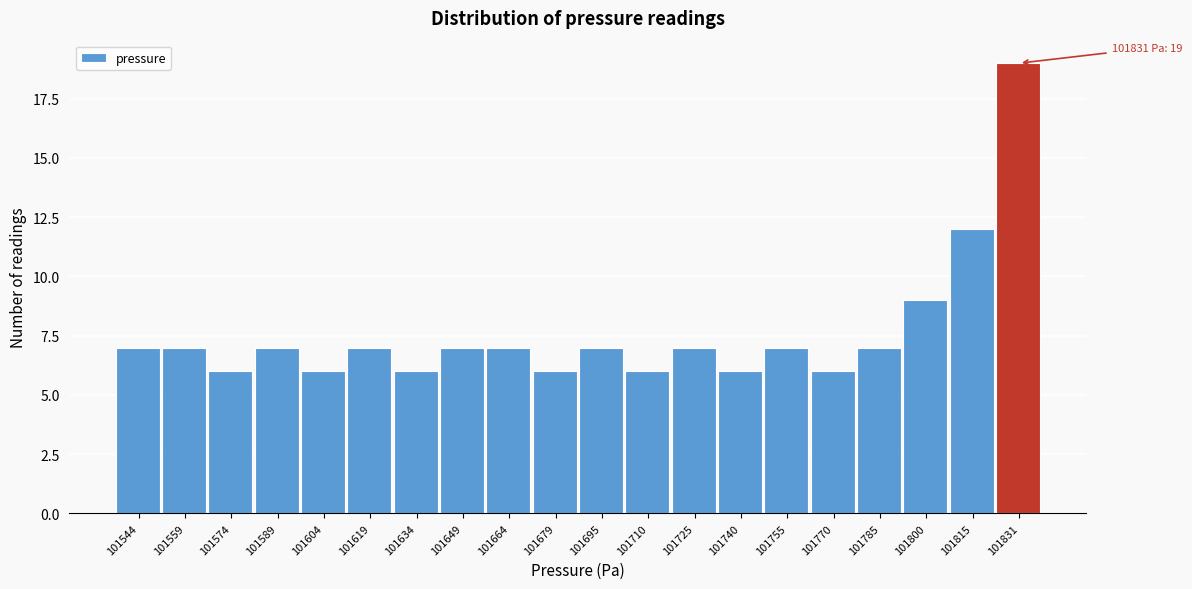

Reading right to left, what are all the values shown in this chart?

19	12	9	7	6	7	6	7	6	7	6	7	7	6	7	6	7	6	7	7